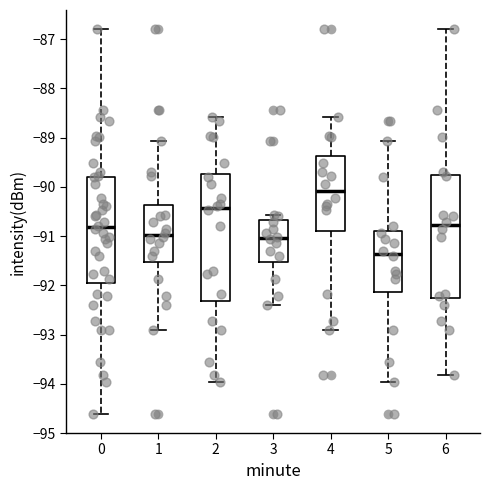

Reading left to right, transcribe this box plot: for each box, give where its median line is, the range the box spans, and where its two whiskers end, as read against the y-axis. The values are not printed on the chart, so give them approximately, as read against the axis.

0: median -90.8, box -92.0 to -89.8, whiskers -94.6 to -86.8
1: median -91.0, box -91.5 to -90.4, whiskers -92.9 to -89.1
2: median -90.4, box -92.3 to -89.7, whiskers -94.0 to -88.6
3: median -91.0, box -91.5 to -90.7, whiskers -92.4 to -90.6
4: median -90.1, box -90.9 to -89.4, whiskers -92.9 to -88.6
5: median -91.4, box -92.1 to -90.9, whiskers -94.0 to -89.1
6: median -90.8, box -92.3 to -89.8, whiskers -93.8 to -86.8